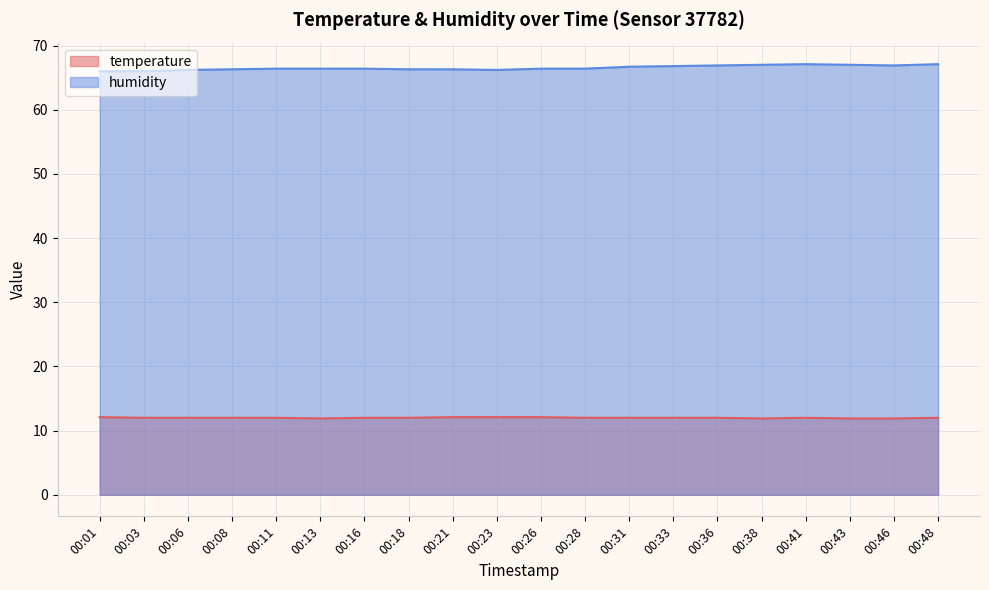

List the series in order of their peak value, highest first.

humidity, temperature